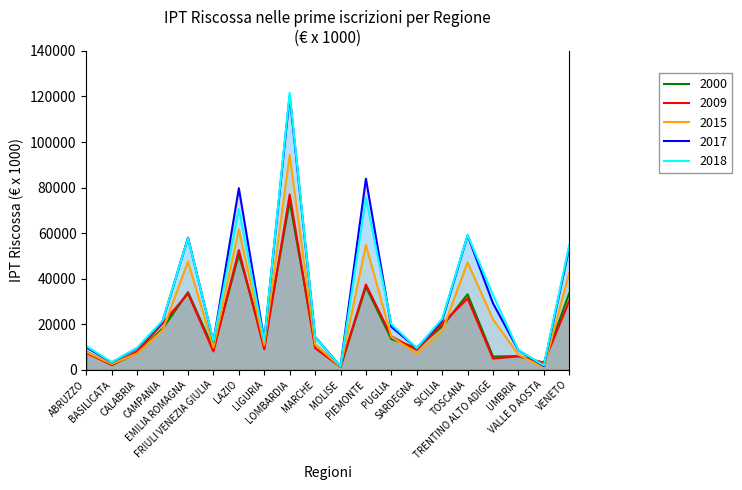

Where does the 2000 series first go above 11440?

CAMPANIA